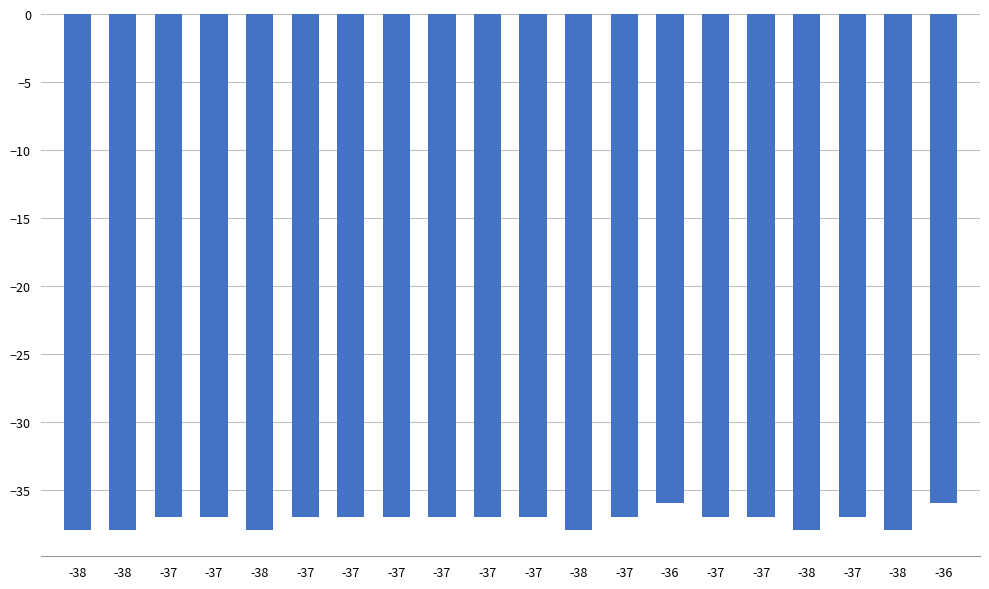

Does the chart contain any negative values?

Yes